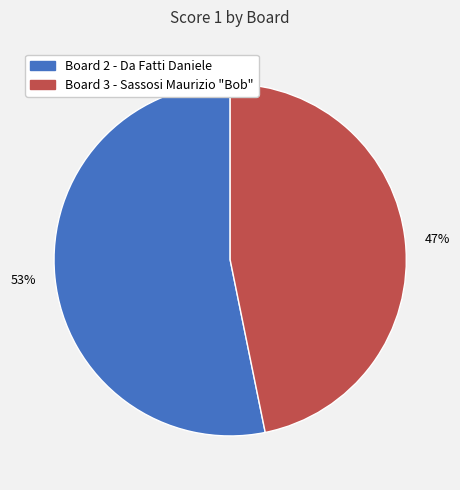

Does any single category account for the majority?

Yes